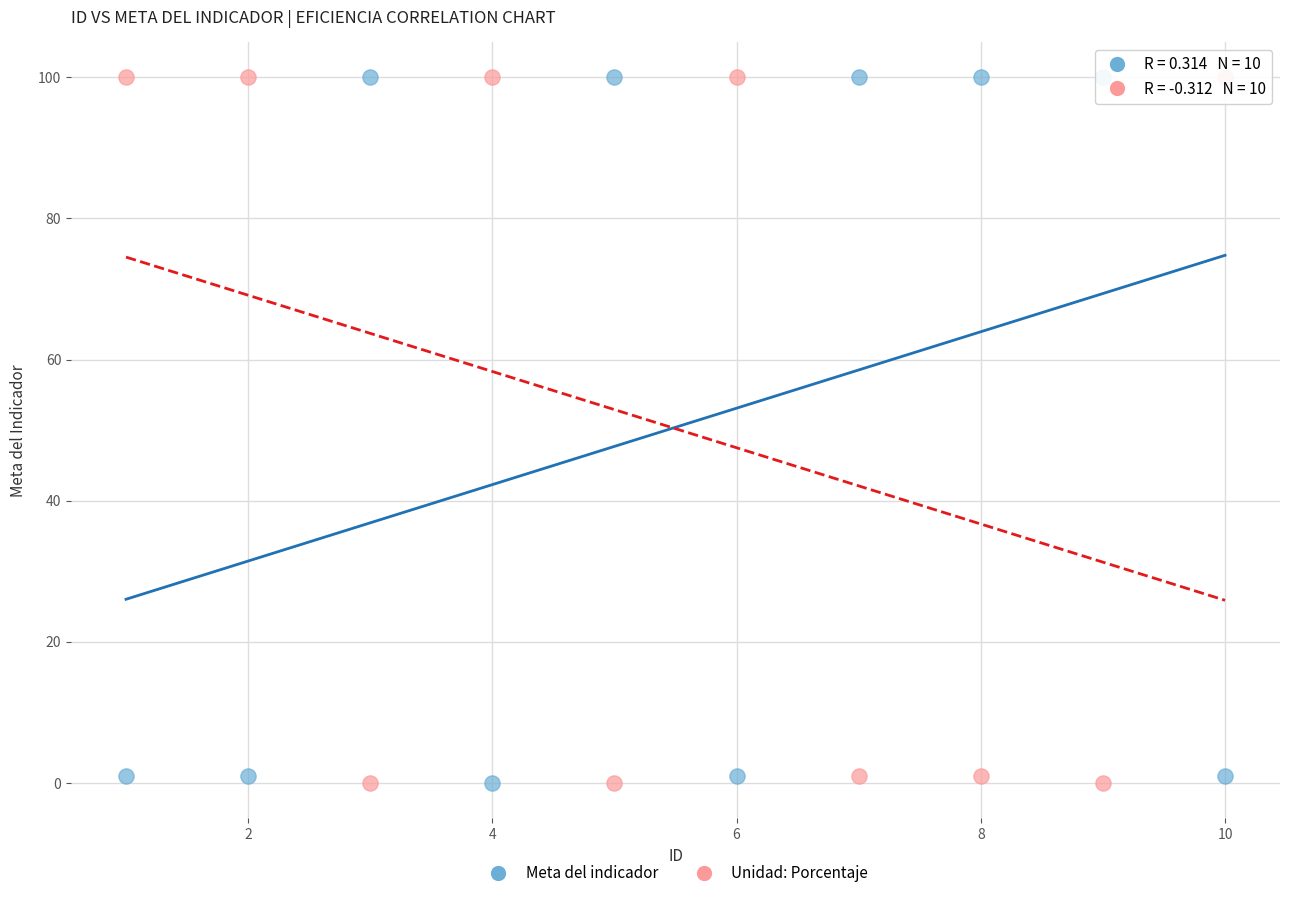

What are all the series names shown in the legend?

Meta del indicador, Unidad: Porcentaje